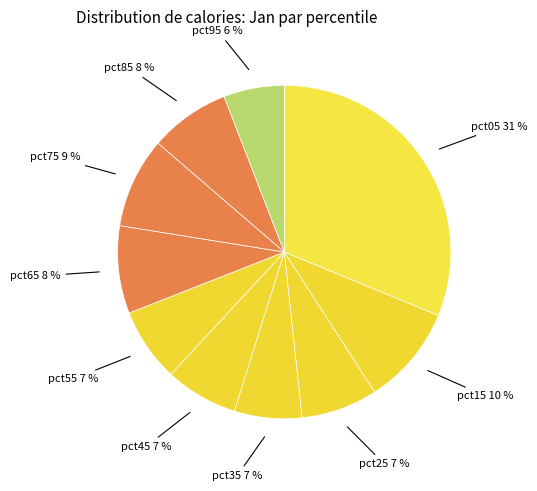

Is there a majority slice in this chart?

No